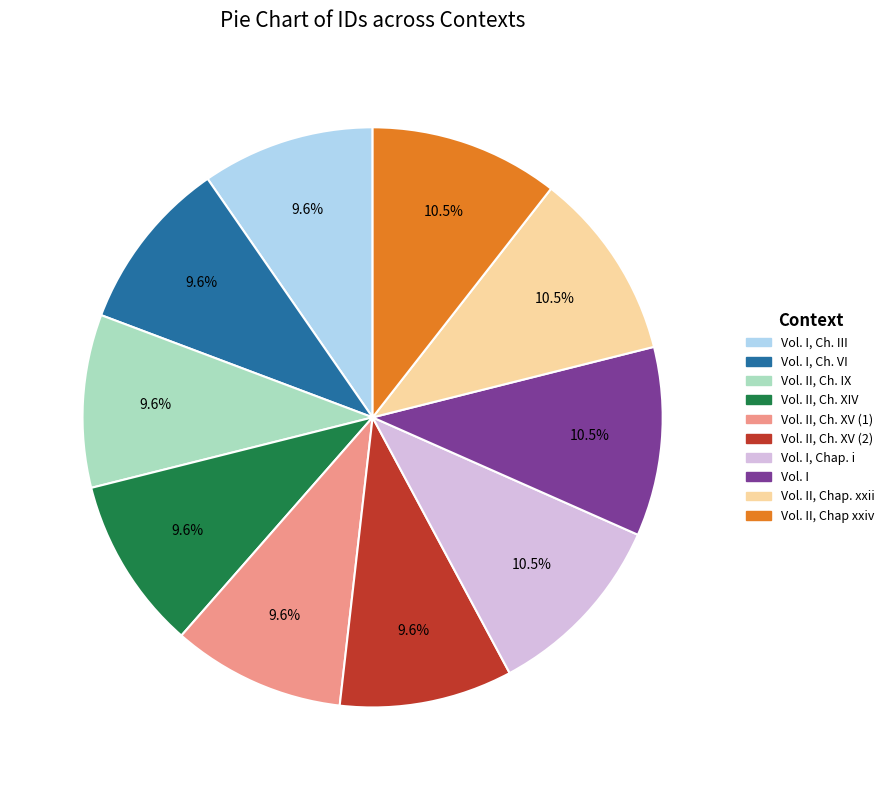

Does any single category account for the majority?

No